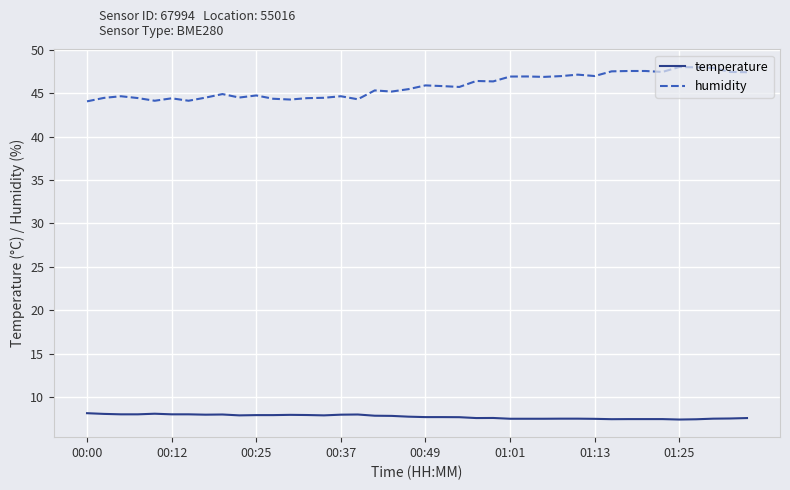

What is the greatest value displayed?

48.0